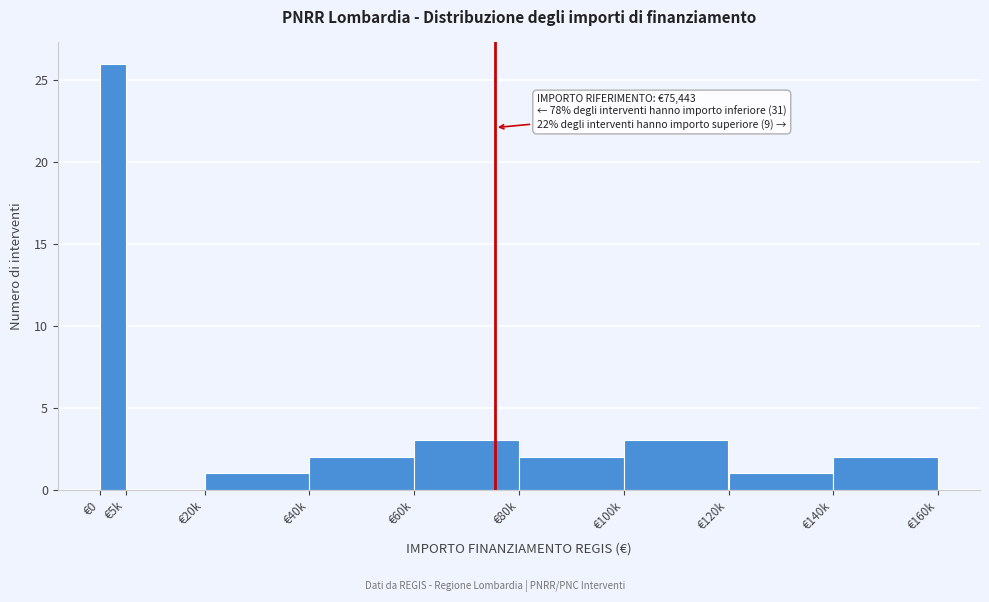

Reading left to right, transcribe all the data shown in this chart.

€0=26	€5k=0	€20k=1	€40k=2	€60k=3	€80k=2	€100k=3	€120k=1	€140k=2